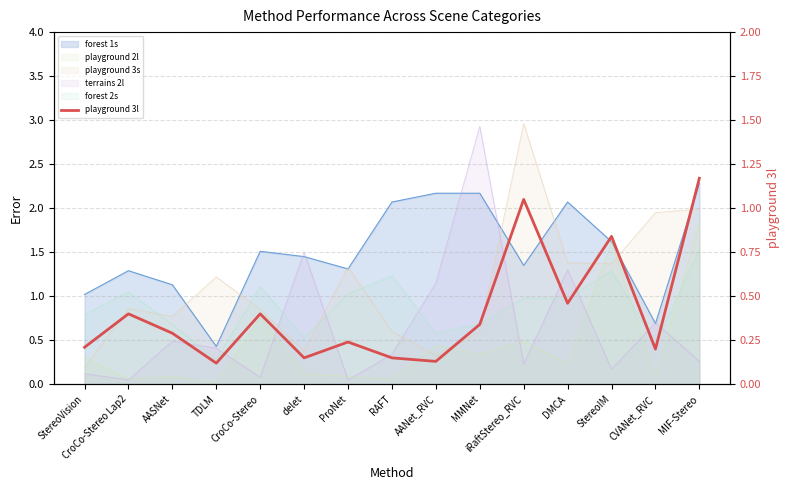

What is the label of the 7th point from the left?

ProNet